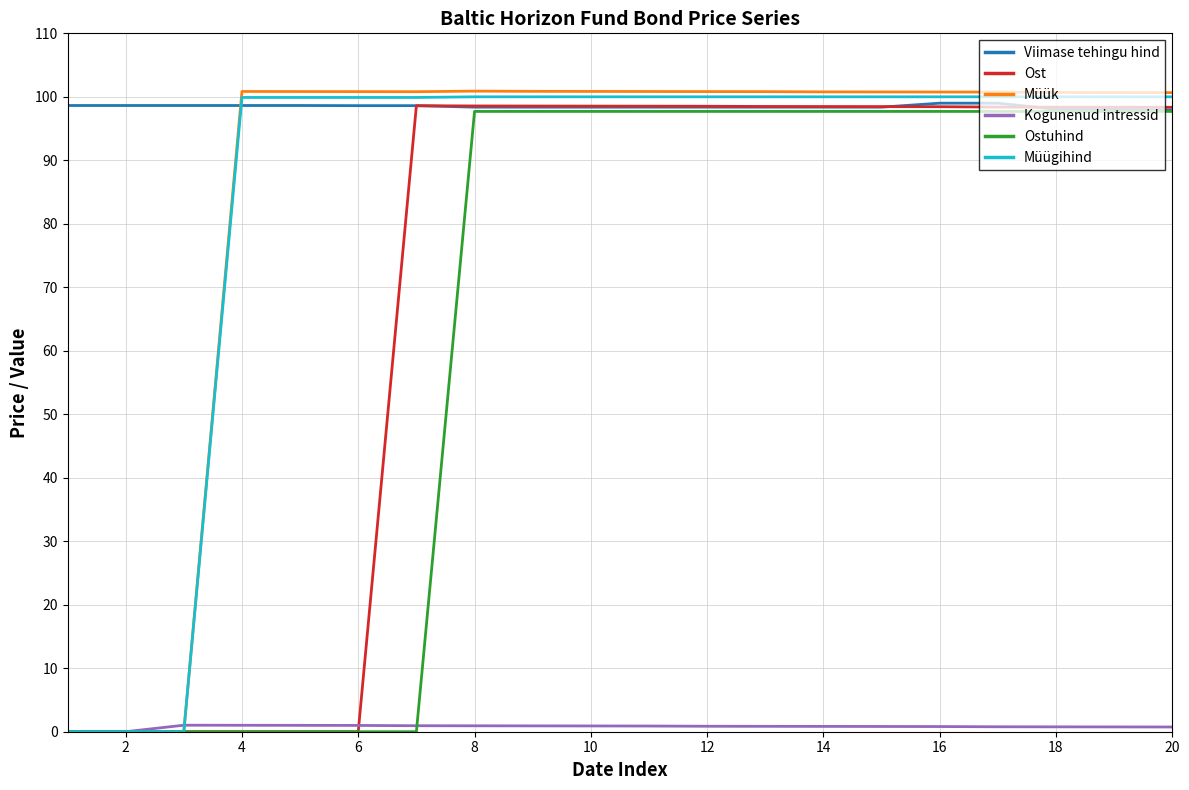

True or false: Müük and Viimase tehingu hind cross at least once.

True